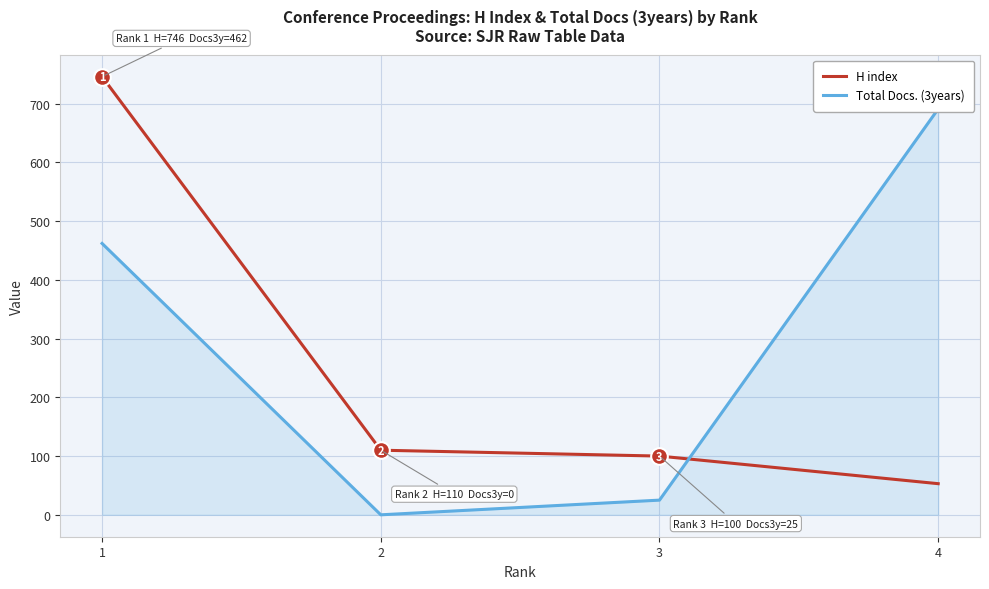

What is the greatest value displayed?

746